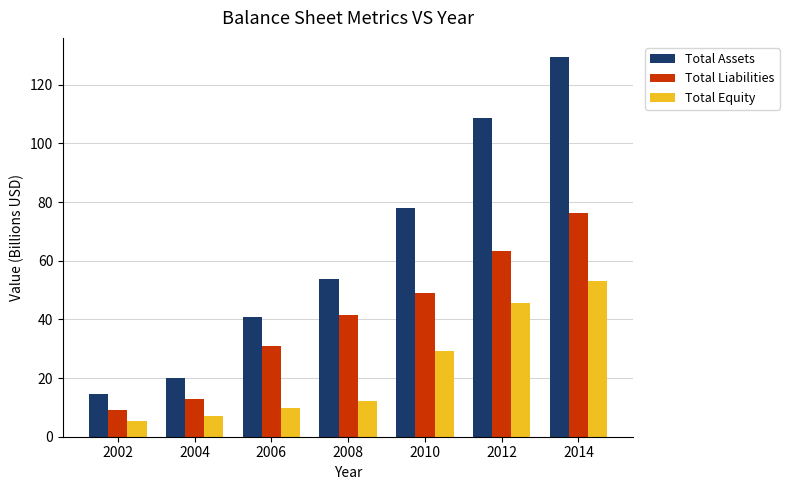

Reading left to right, what are all the values shown in this chart?

Total Assets: 2002=14.5	2004=20.0	2006=40.7	2008=53.6	2010=78.1	2012=108.6	2014=129.5
Total Liabilities: 2002=9.2	2004=12.8	2006=30.9	2008=41.5	2010=48.9	2012=63.2	2014=76.2
Total Equity: 2002=5.3	2004=7.2	2006=9.8	2008=12.1	2010=29.2	2012=45.4	2014=53.2